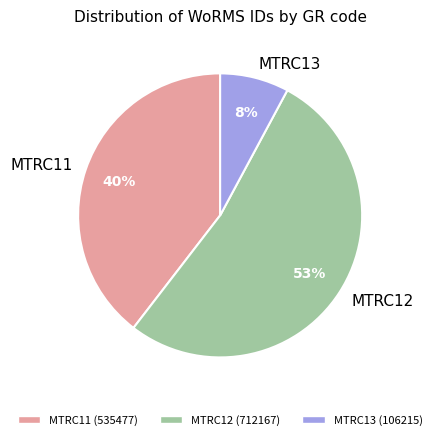

Rank the categories by value from lowest to highest.

MTRC13, MTRC11, MTRC12